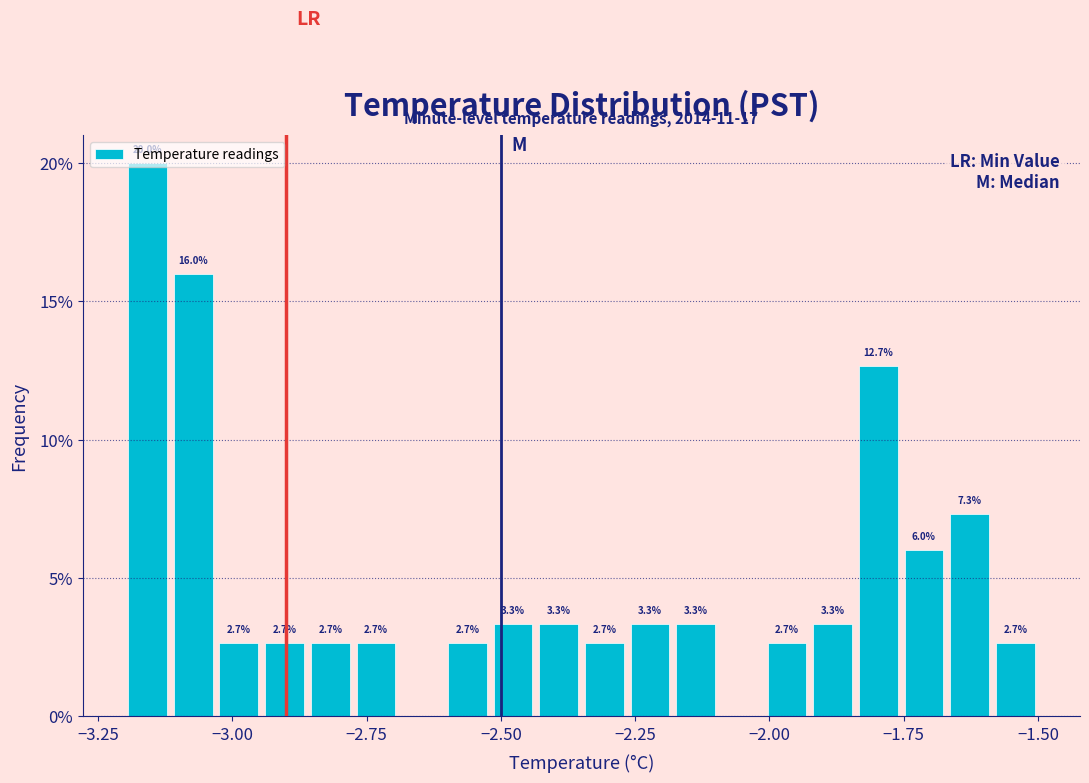

Around what value on the x-axis is the tallest bar? Give the approximate position of its centre, as read against the axis.

-3.15